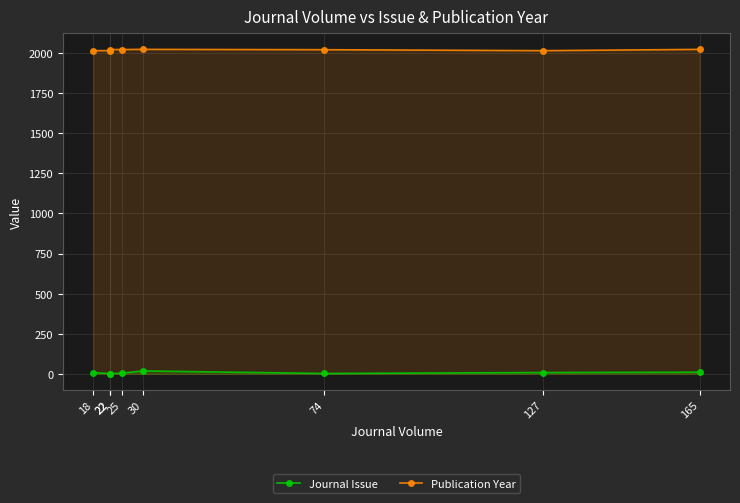

True or false: Journal Issue and Publication Year cross at least once.

False